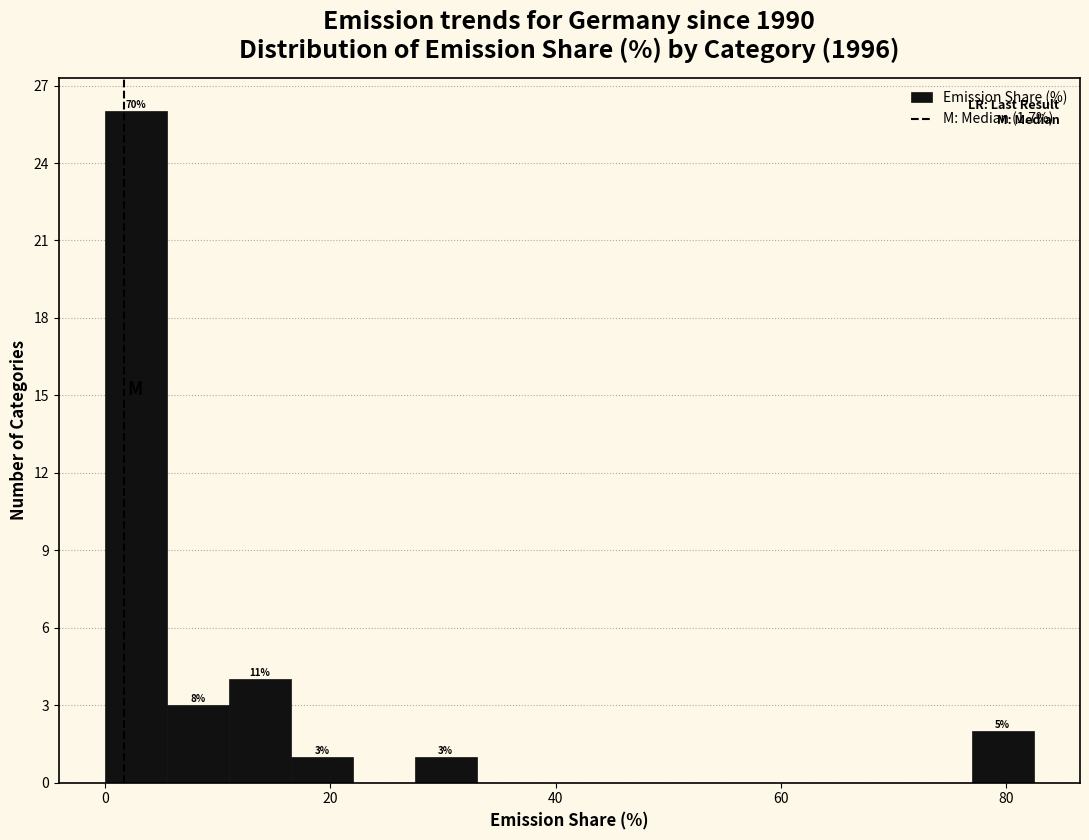

Read against the x-axis, roughly where is the centre of the tallest bar?

2